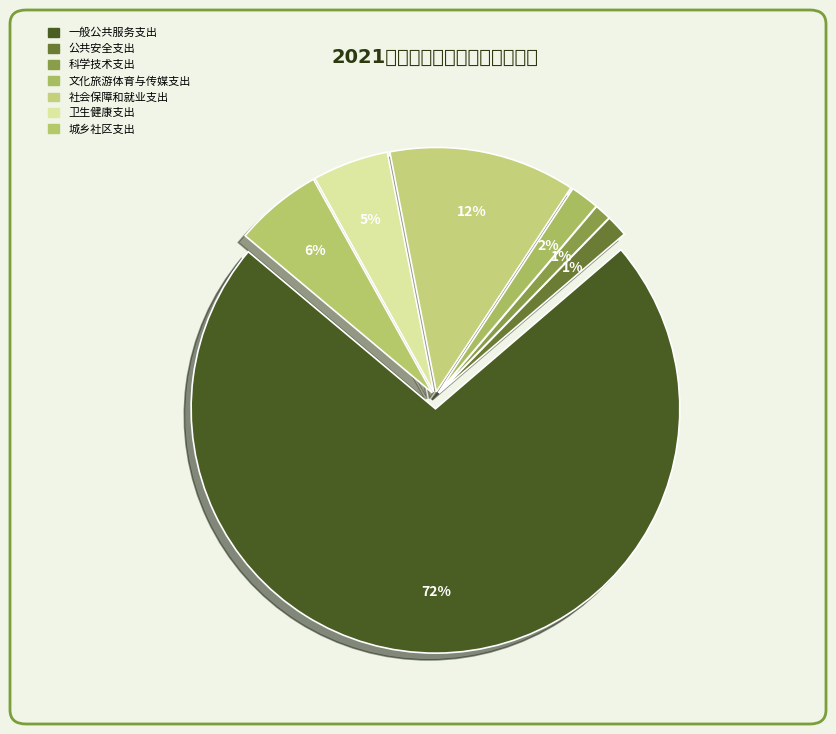

What is the smallest slice in the pie chart?

科学技术支出